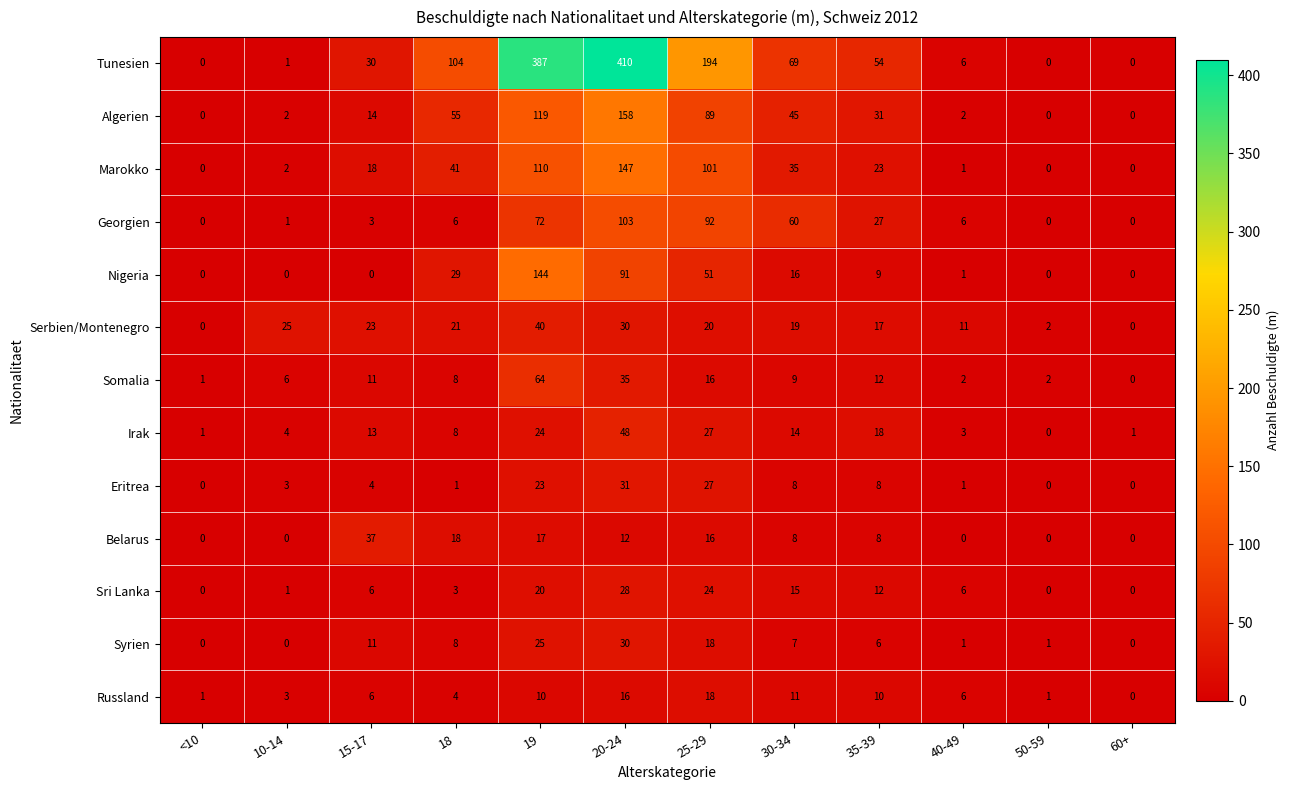

Which series has the widest spread of values?

Tunesien